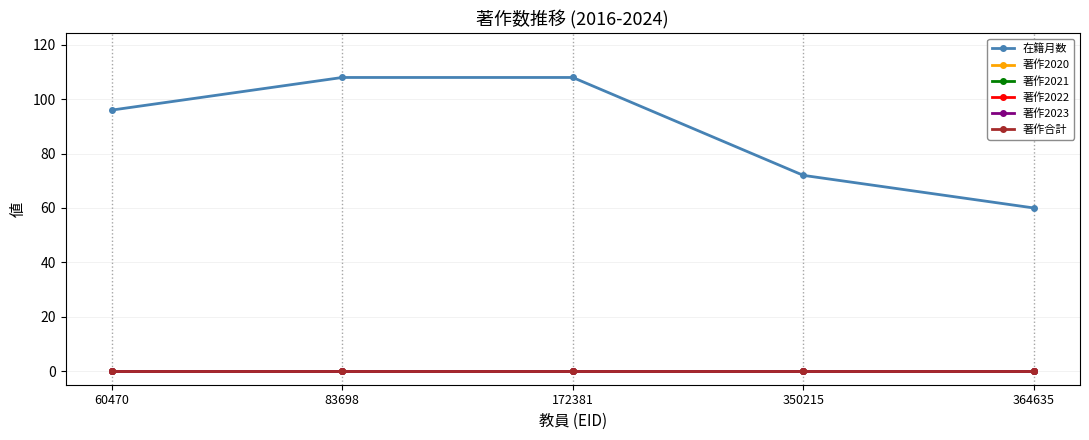

True or false: 在籍月数 and 著作合計 intersect in this chart.

False